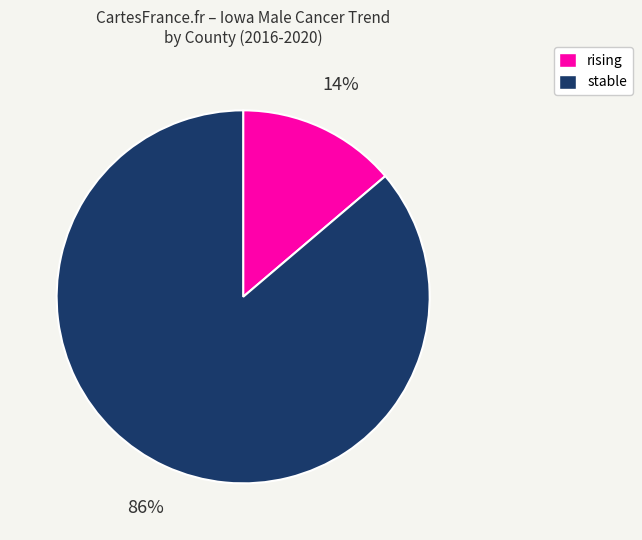

Is there a majority slice in this chart?

Yes